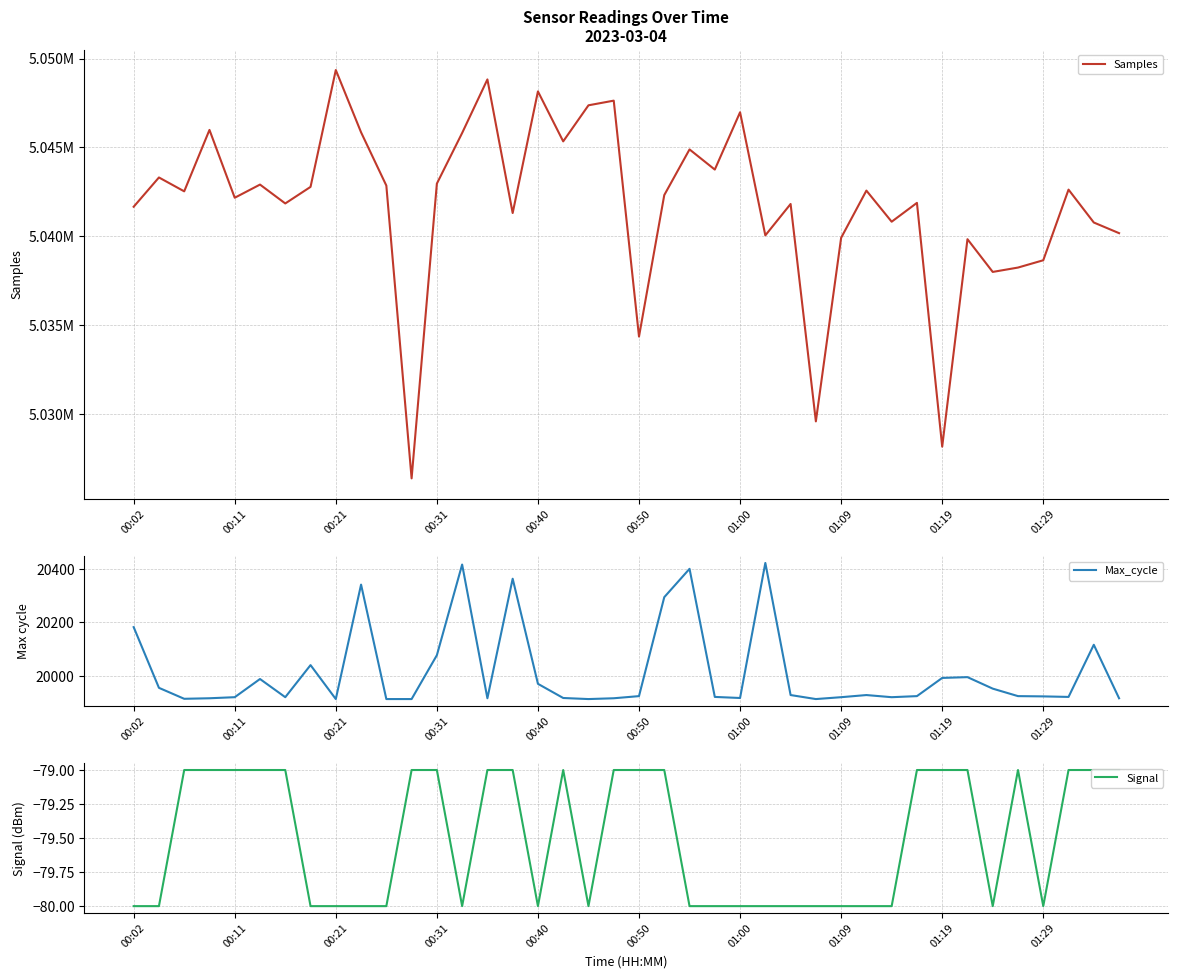

In Samples, how many points are lower than both neighbors (excluding endpoints)?

13